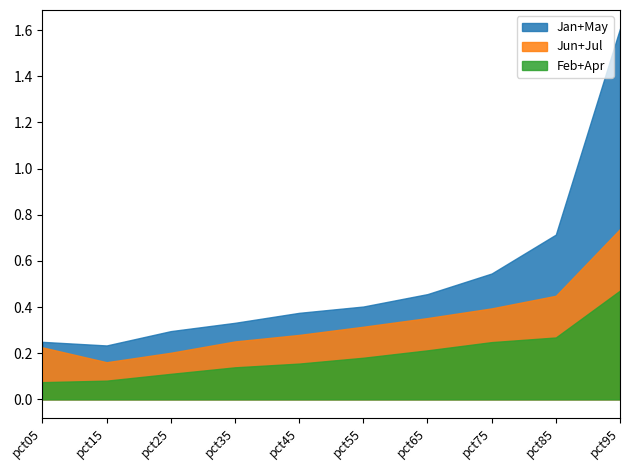

Rank the series at pct05 from lowest to highest value.

Feb+Apr, Jun+Jul, Jan+May